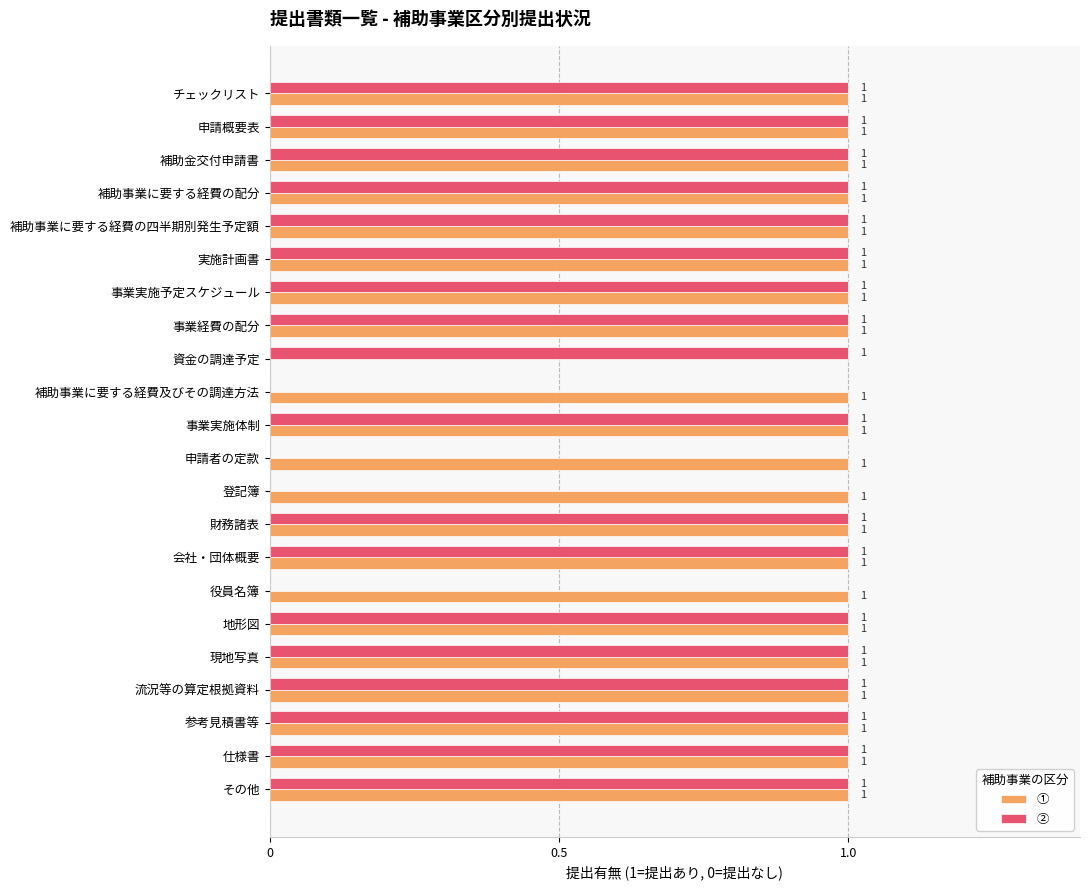

Which series has the largest total across all categories?

①